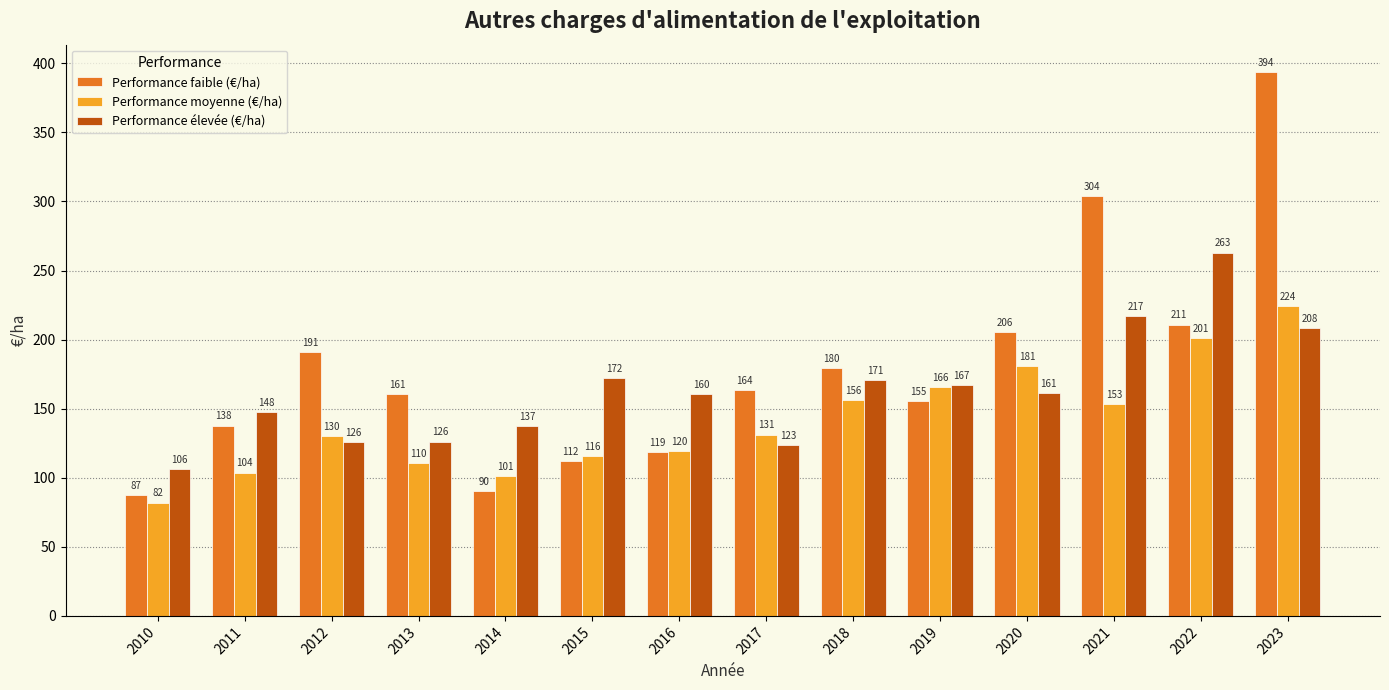

True or false: Performance moyenne (€/ha) has a value of 82.1 at 2010.

True